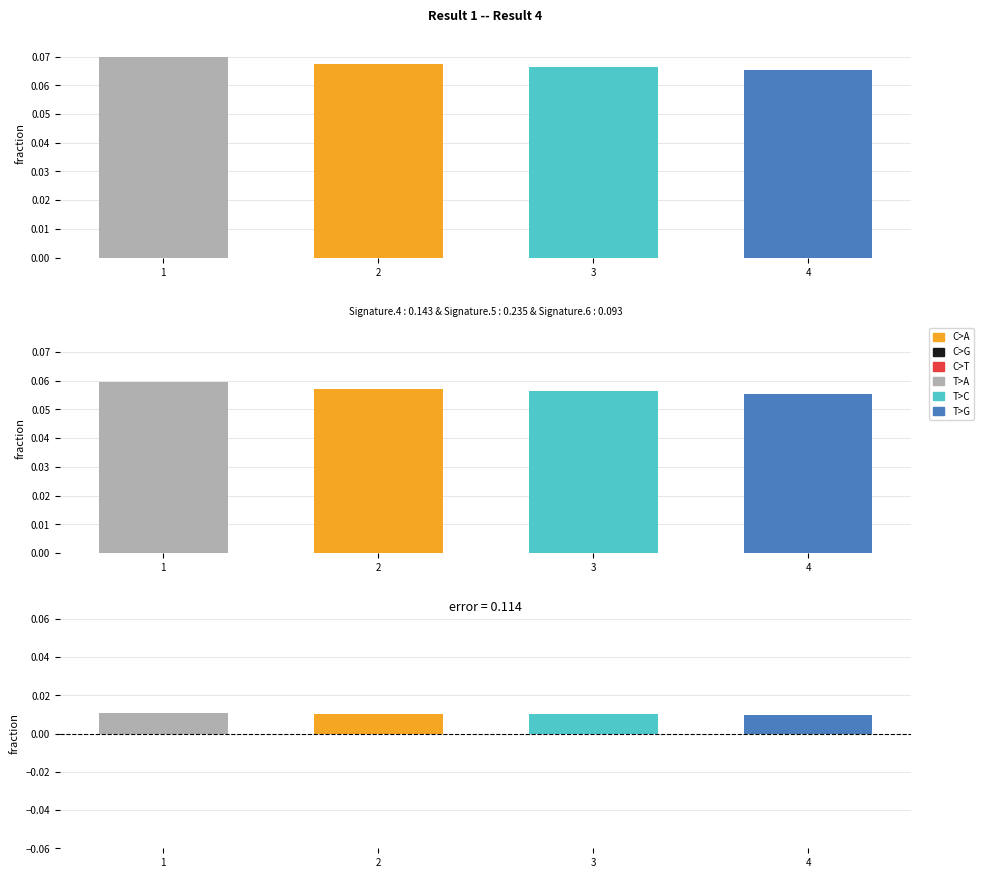

List the labels in order of value, largest first.

1, 2, 3, 4